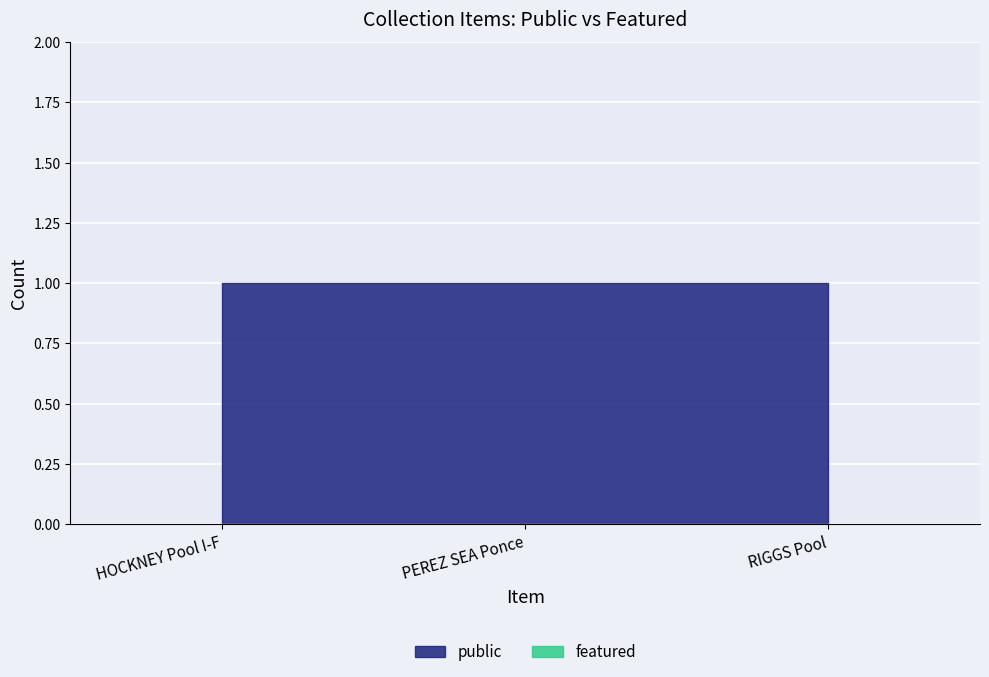

Is it true that featured equals 0 at PEREZ SEA Ponce?

True